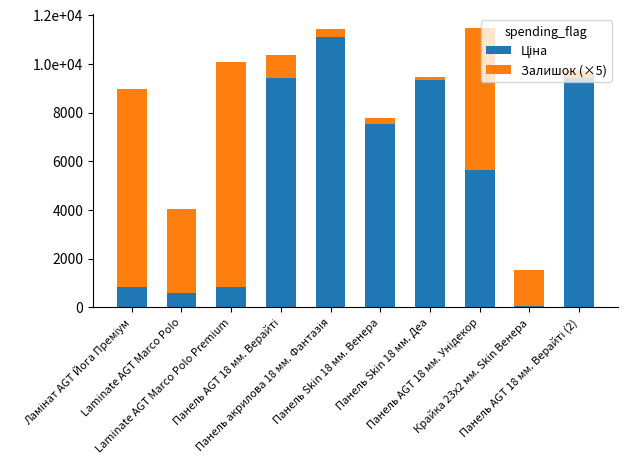

At which label does Ціна reach its peak?

Панель акрилова 18 мм. Фантазія